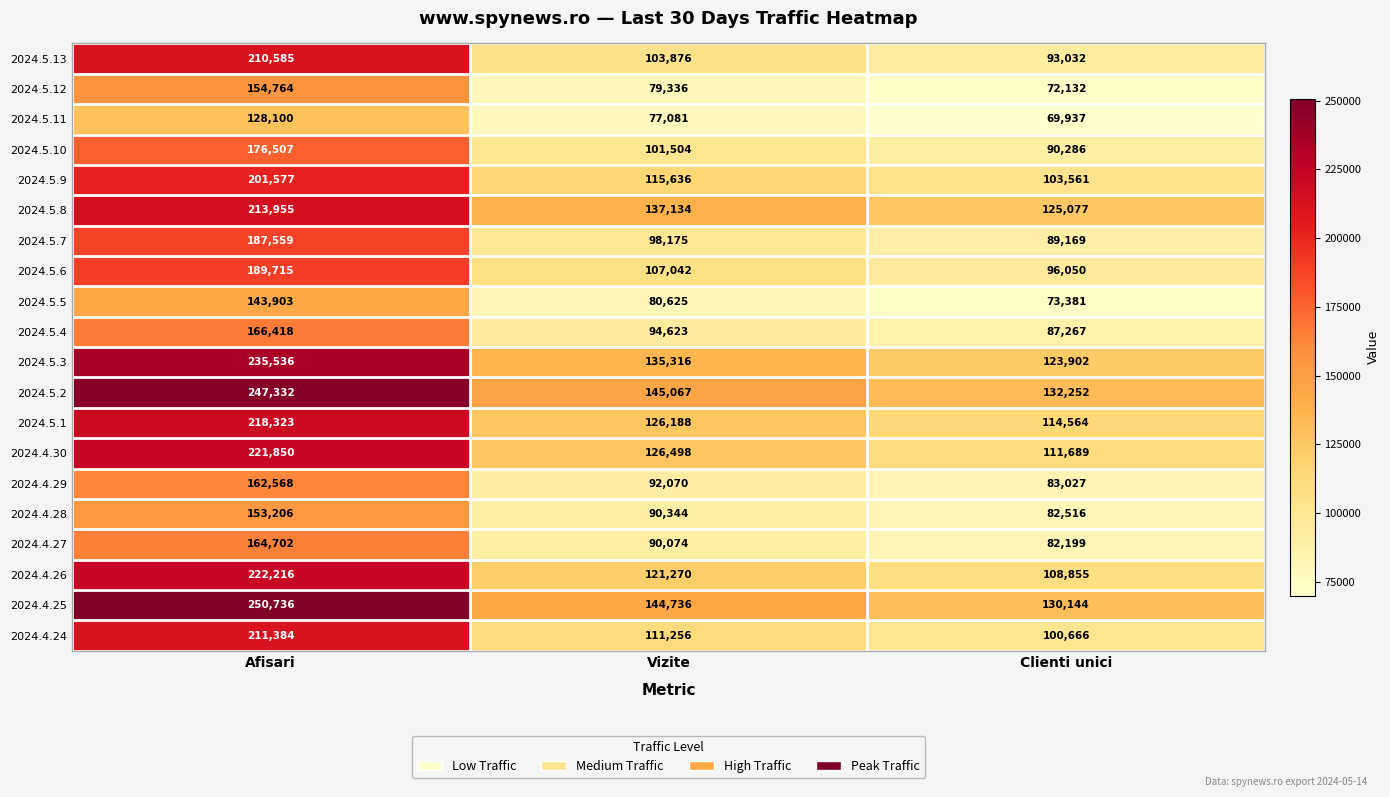

The value of 2024.5.11 at Clienti unici is 43089. True or false?

False